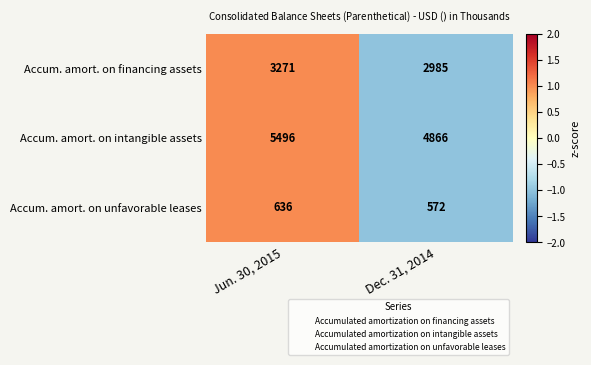

What is the minimum value shown in the chart?

572